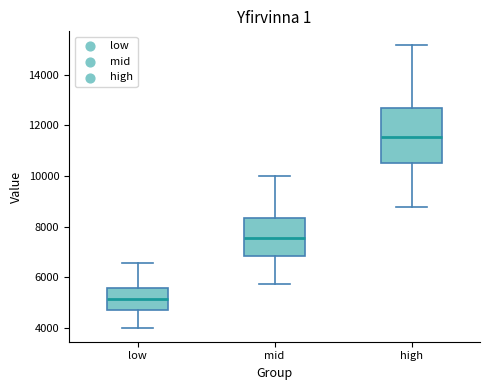

Reading left to right, transcribe this box plot: for each box, give where its median line is, the range the box spans, and where its two whiskers end, as read against the y-axis. The values are not printed on the chart, so give them approximately, as read against the axis.

low: median 5200, box 4800 to 5600, whiskers 4000 to 6600
mid: median 7600, box 6800 to 8400, whiskers 5800 to 10000
high: median 11600, box 10600 to 12600, whiskers 8800 to 15200